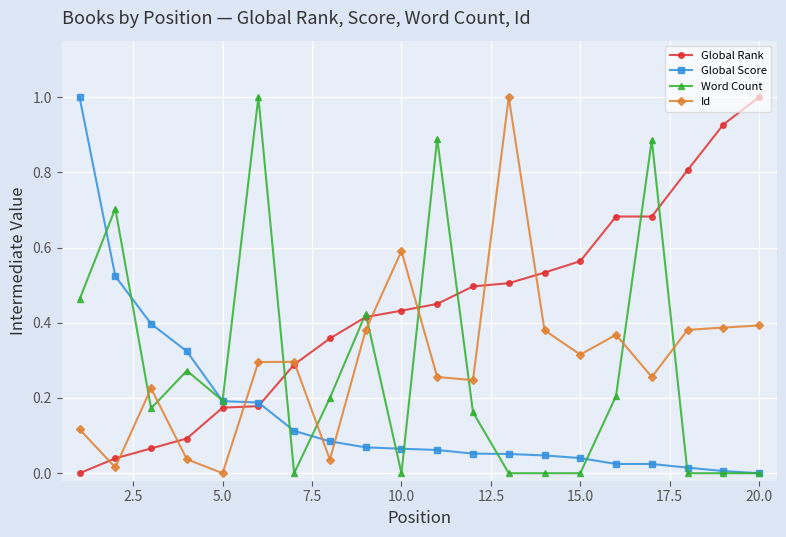

How many lines are shown in the chart?

4